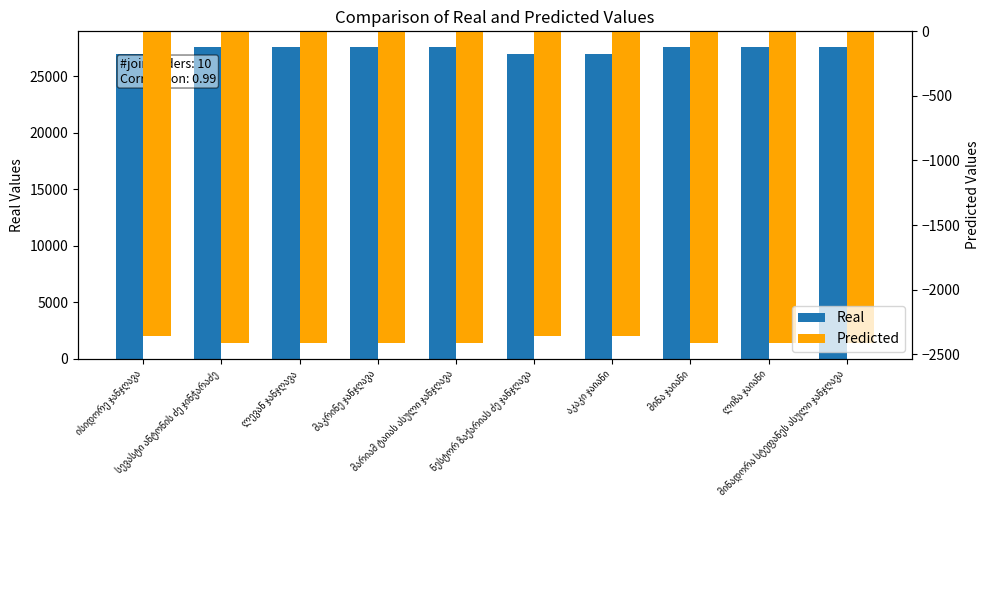

What is the sum of all Real values?

274083.0